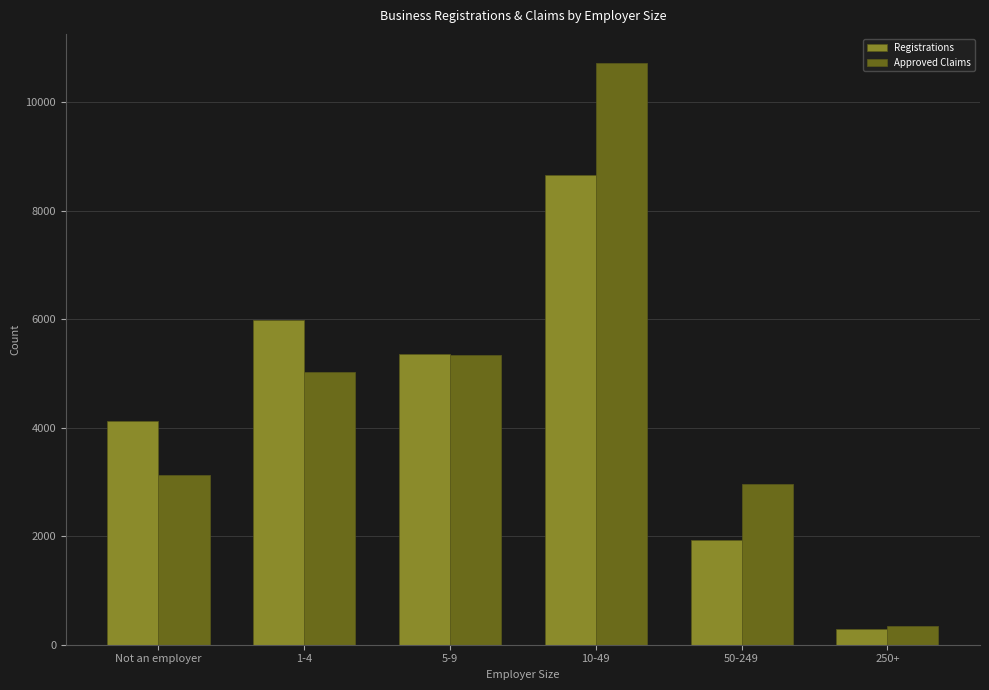

Rank the series at 1-4 from highest to lowest value.

Registrations, Approved Claims